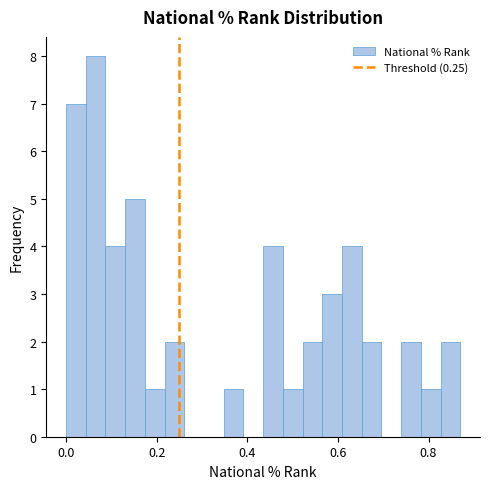

Around what value on the x-axis is the tallest bar? Give the approximate position of its centre, as read against the axis.

0.06